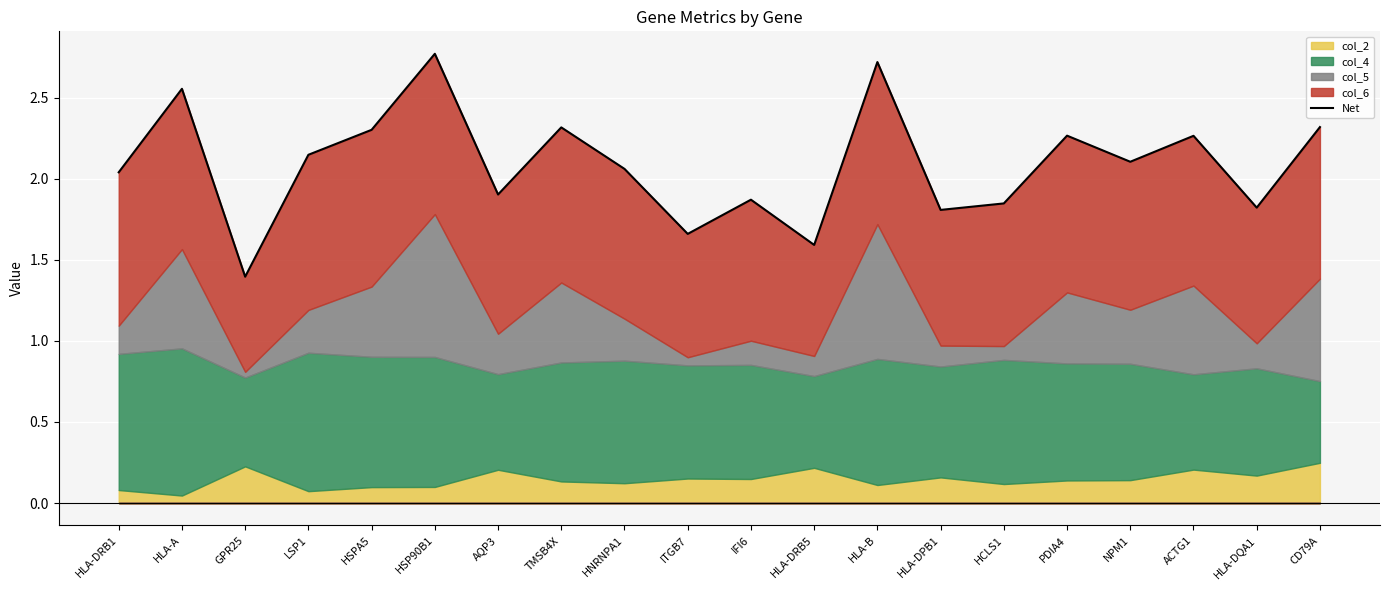

How many points are higher than both their immediate neighbors (excluding endpoints)?

7